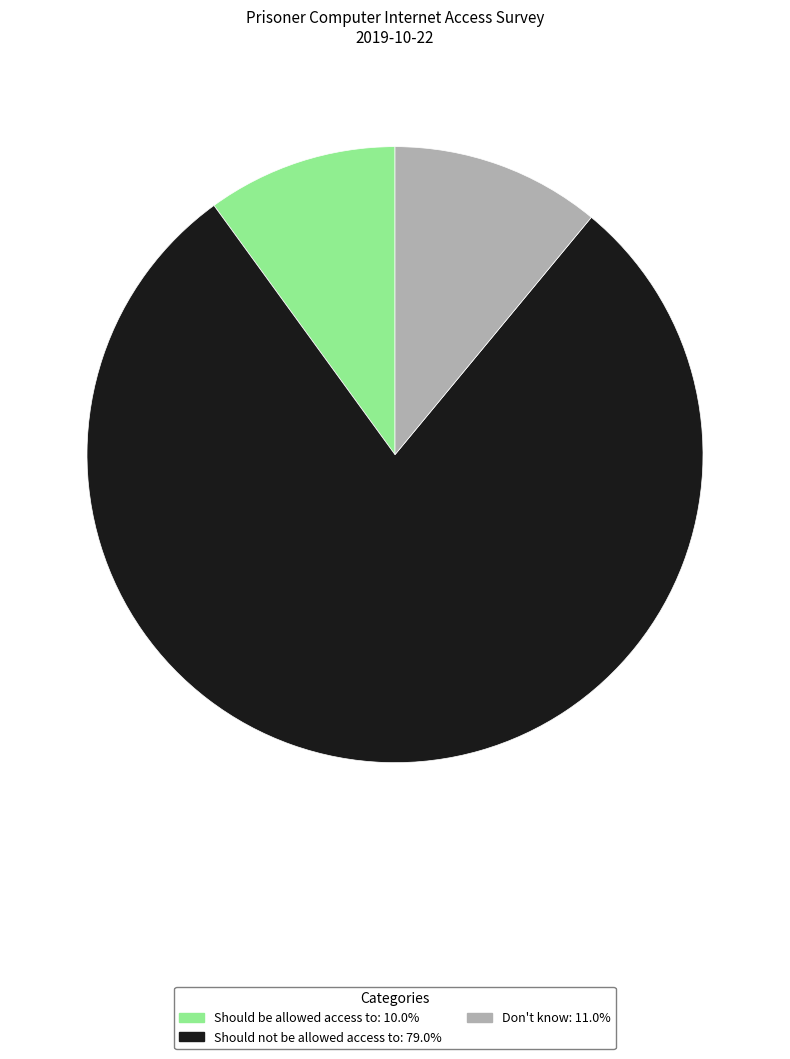

Count the number of slices in the pie.

3